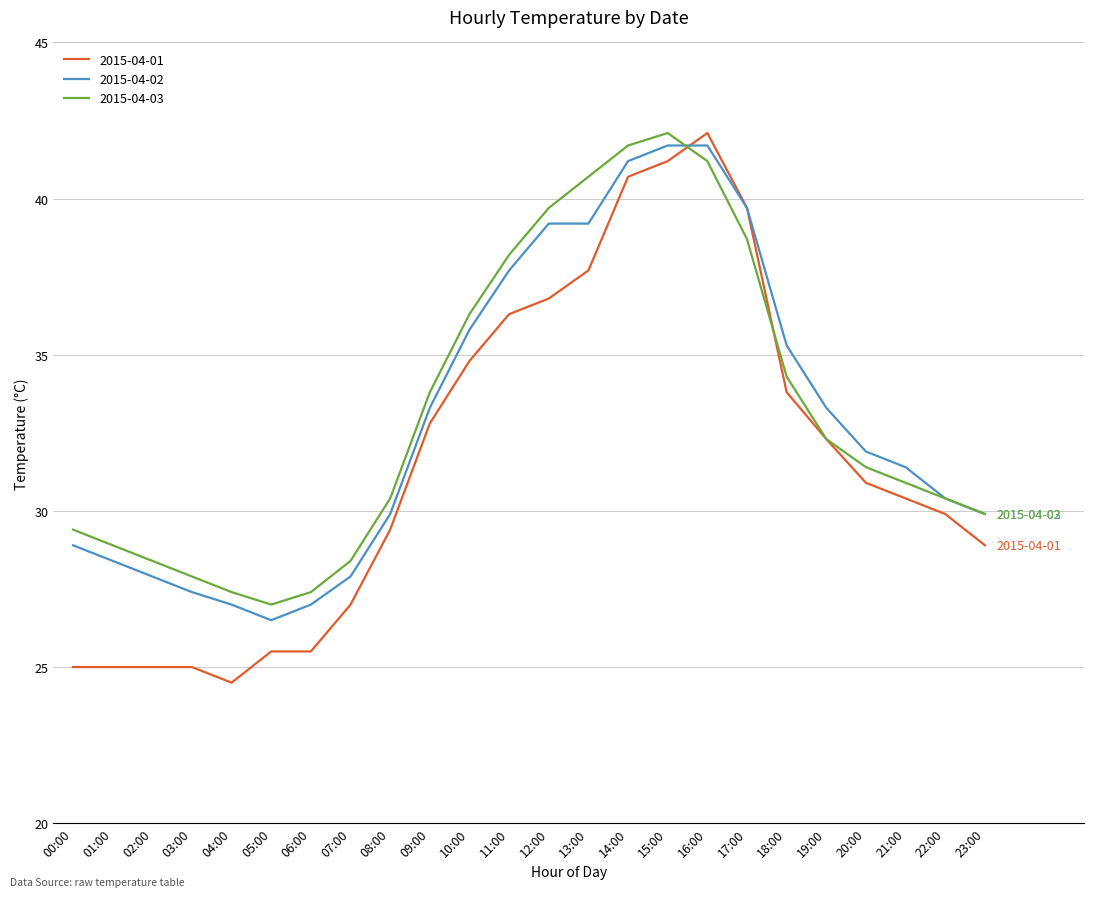

How many categories are shown in the chart?

24